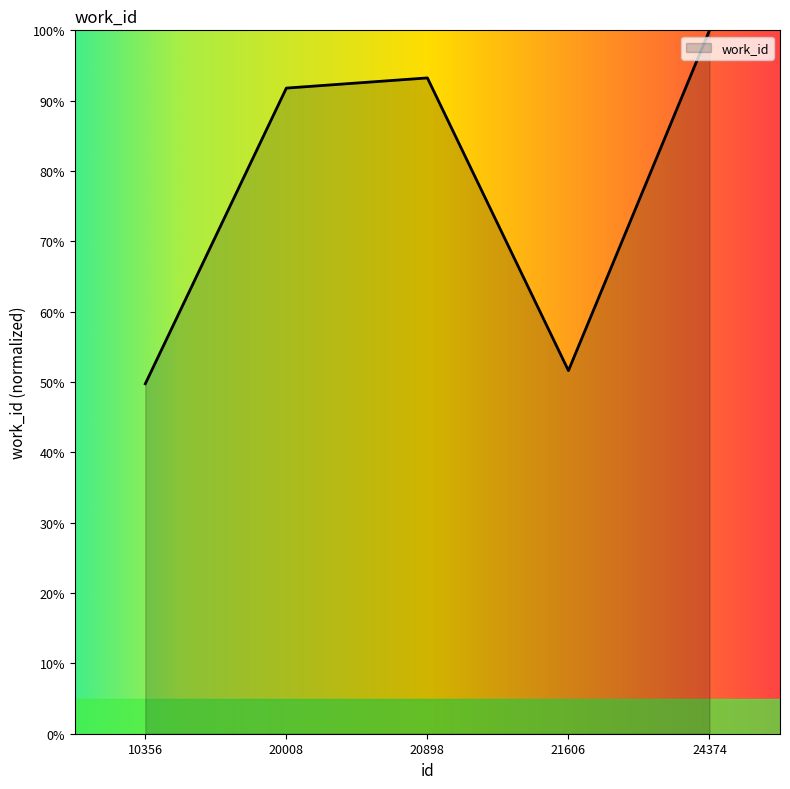

What is the average value?

77.3